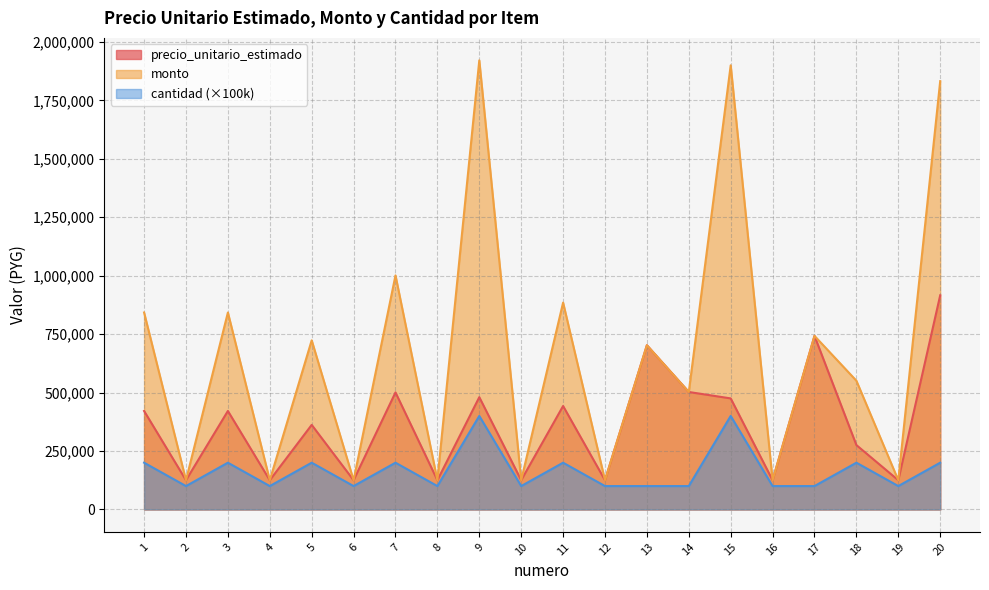

Reading left to right, extract all data points from this chart.

precio_unitario_estimado: 421250	125000	421250	125000	361750	125000	500625	125000	480313	125000	442438	125000	702500	502500	475000	125000	742500	275313	125000	916125
monto: 842500	125000	842500	125000	723500	125000	1001250	125000	1921252	125000	884876	125000	702500	502500	1900000	125000	742500	550626	125000	1832250
cantidad: 200000	100000	200000	100000	200000	100000	200000	100000	400000	100000	200000	100000	100000	100000	400000	100000	100000	200000	100000	200000